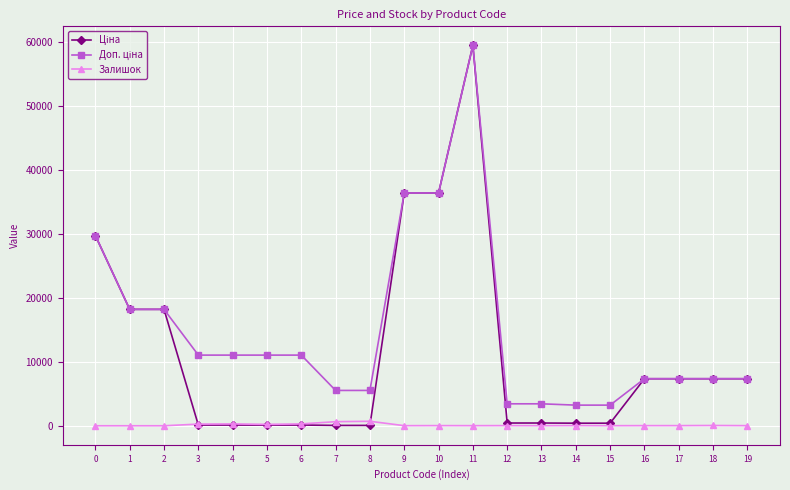

At which category is the sum across all series the highest?

11